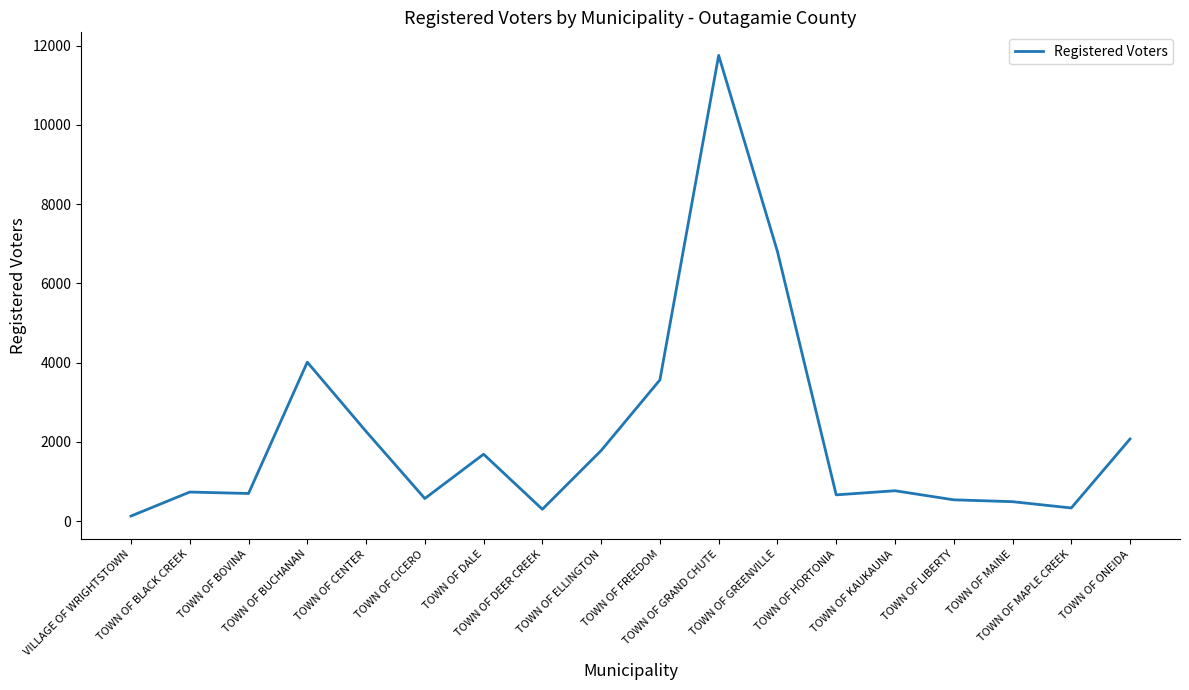

What is the difference between the maximum and minimum values?

11628